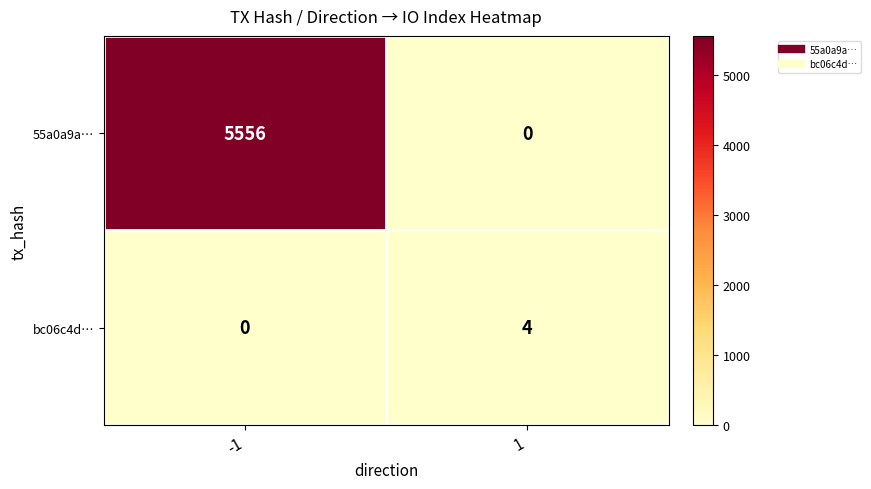

Read the 55a0a9a… value at -1.

5556